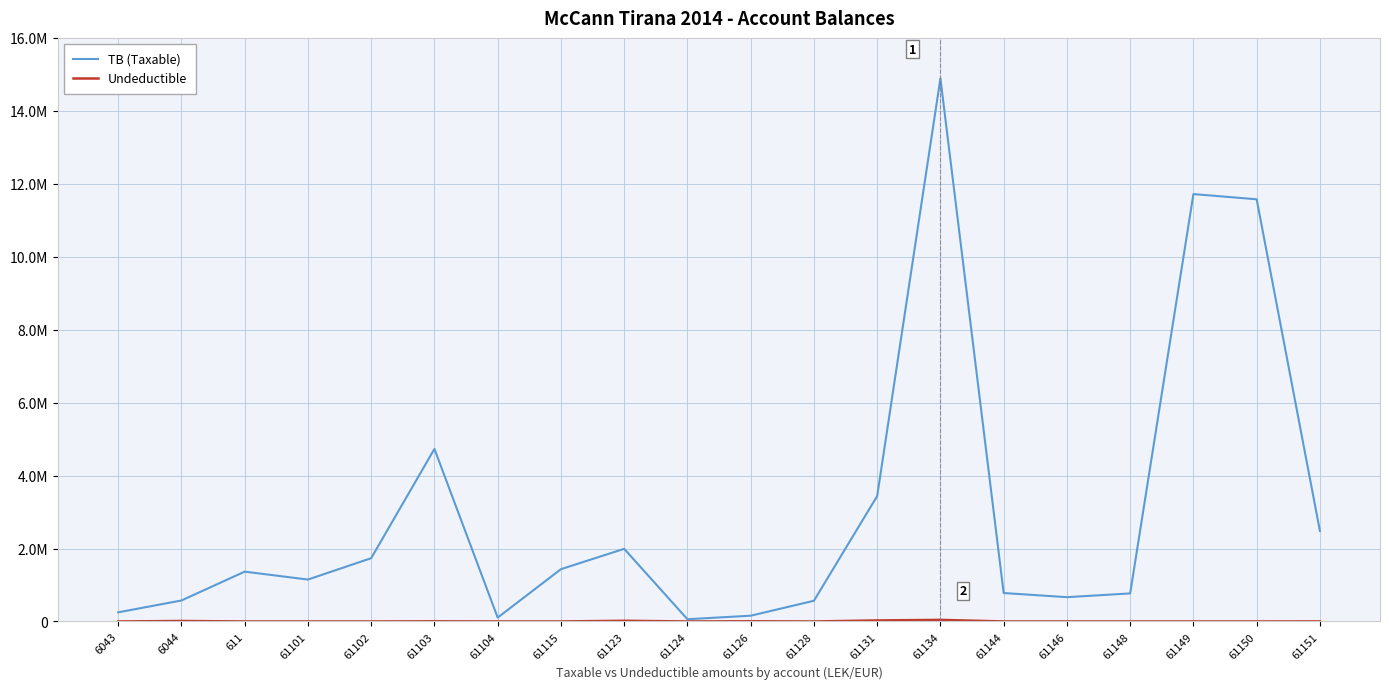

At 61126, list the series in order from largest to smallest.

TB (Taxable), Undeductible